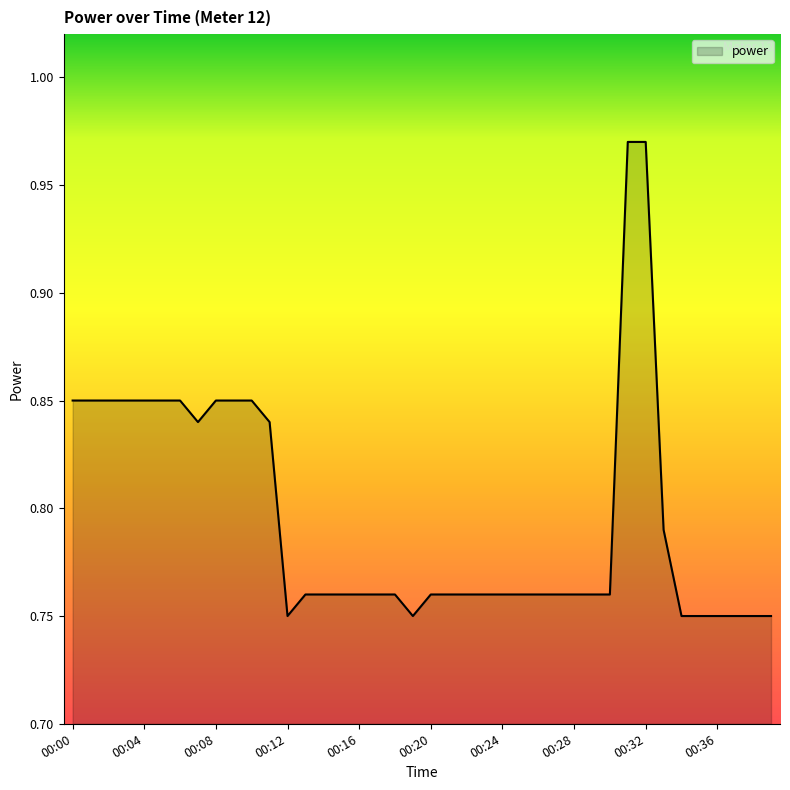

What is the value of the 23rd point from the left?

0.8